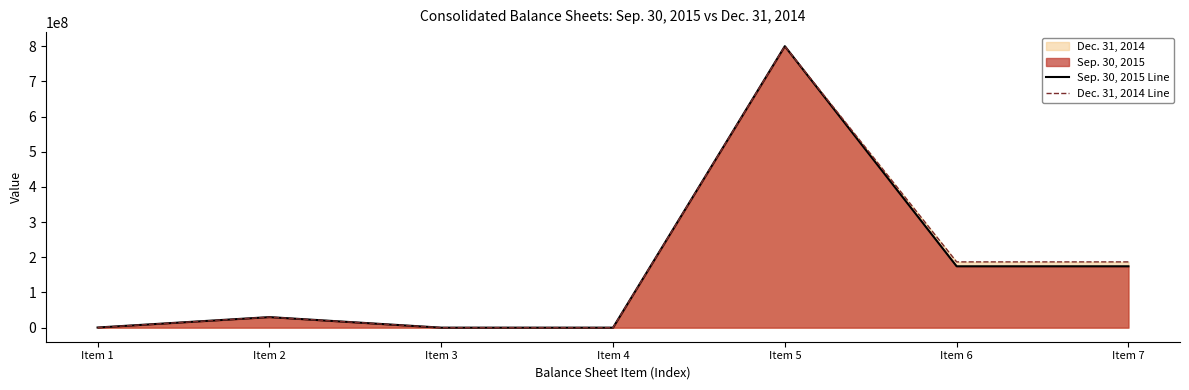

The Dec. 31, 2014 Line series shows 281566546 at Item 7. True or false?

False